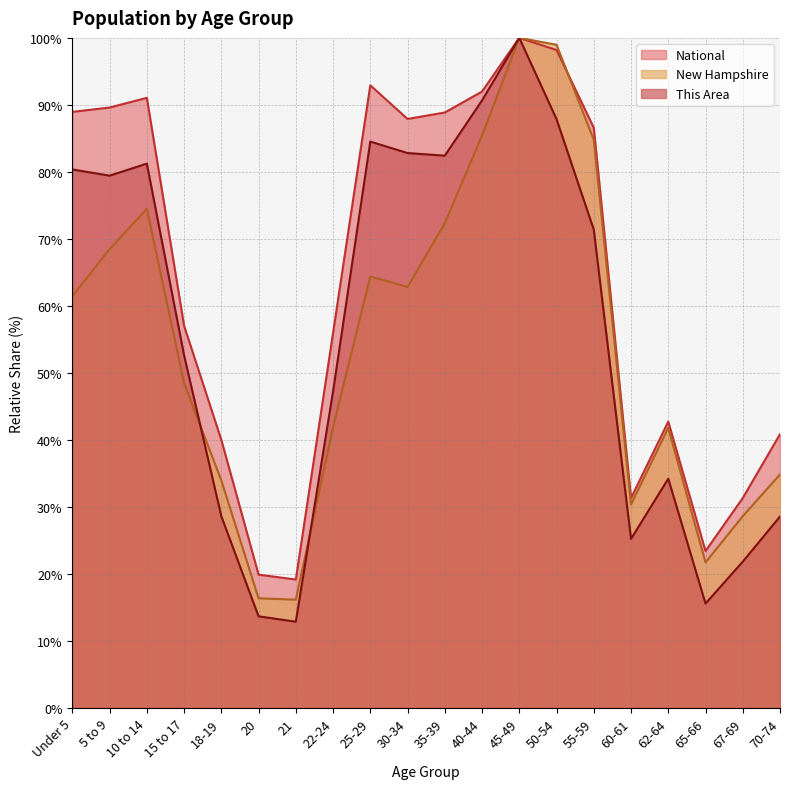

What are all the series names shown in the legend?

This Area, New Hampshire, National